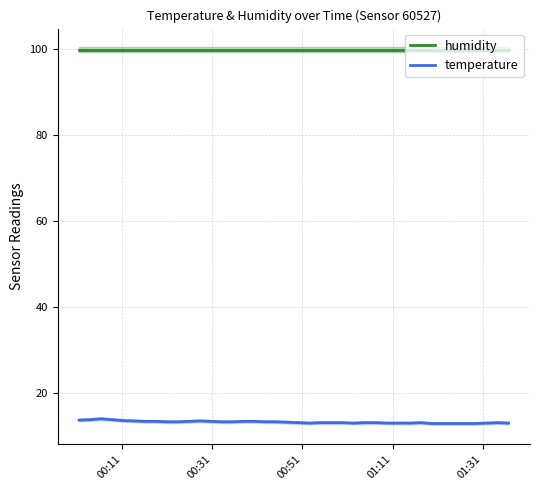

List the series in order of their peak value, lowest first.

temperature, humidity